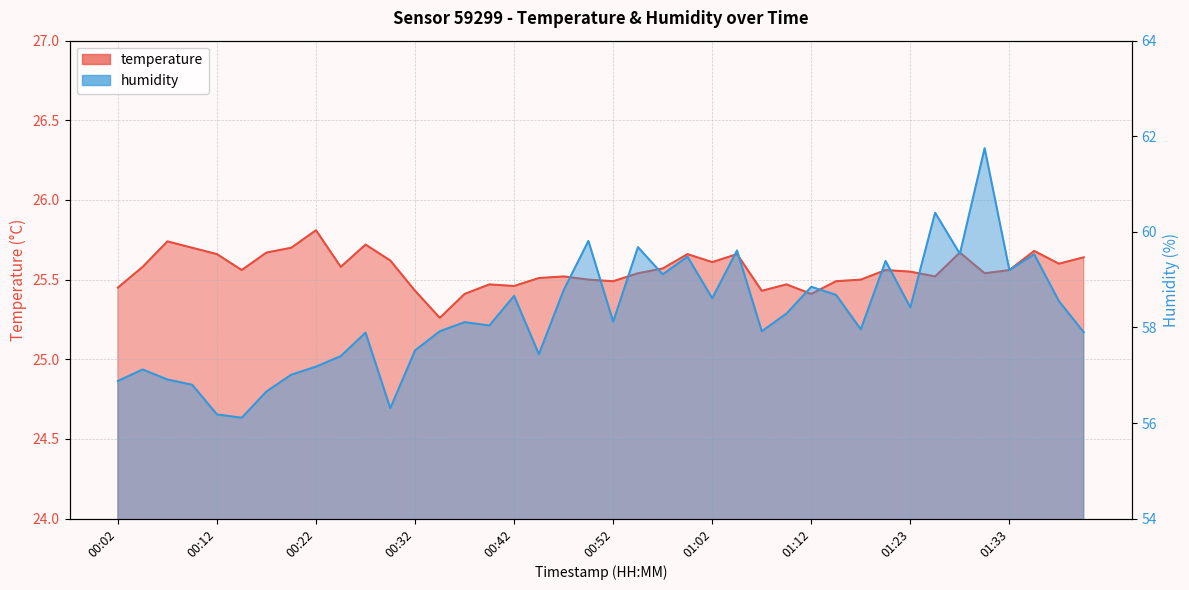

What is the difference between the humidity values at 01:28 and 01:23?

1.1